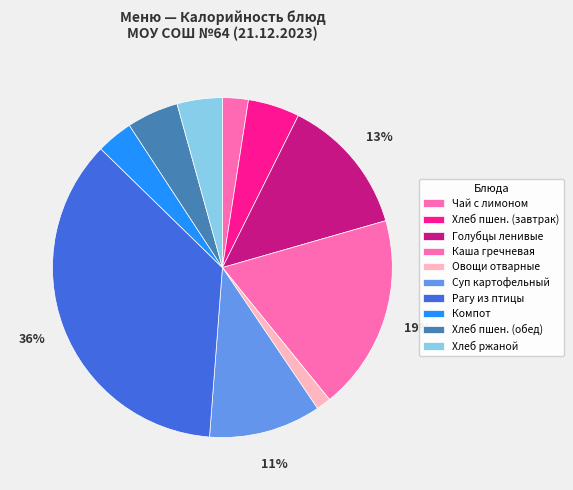

Is there any slice that represents more than half of the pie?

No